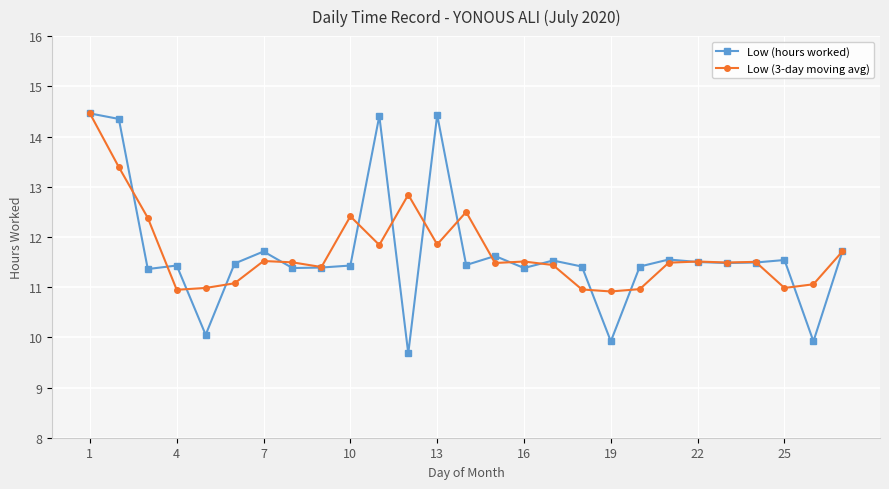

What is the minimum value shown in the chart?

9.7